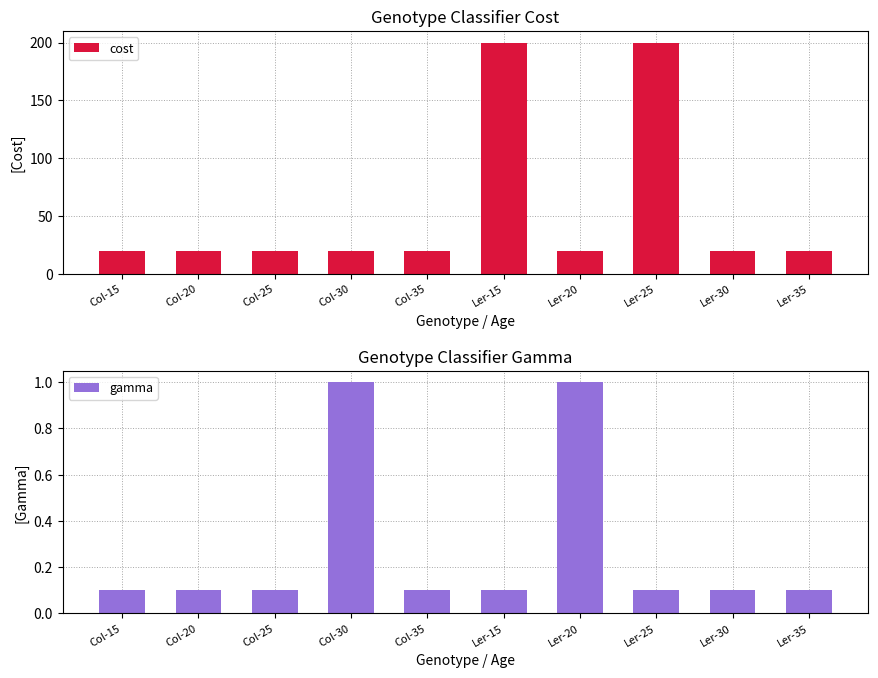

Rank the series by their average value, from highest to lowest.

cost, gamma